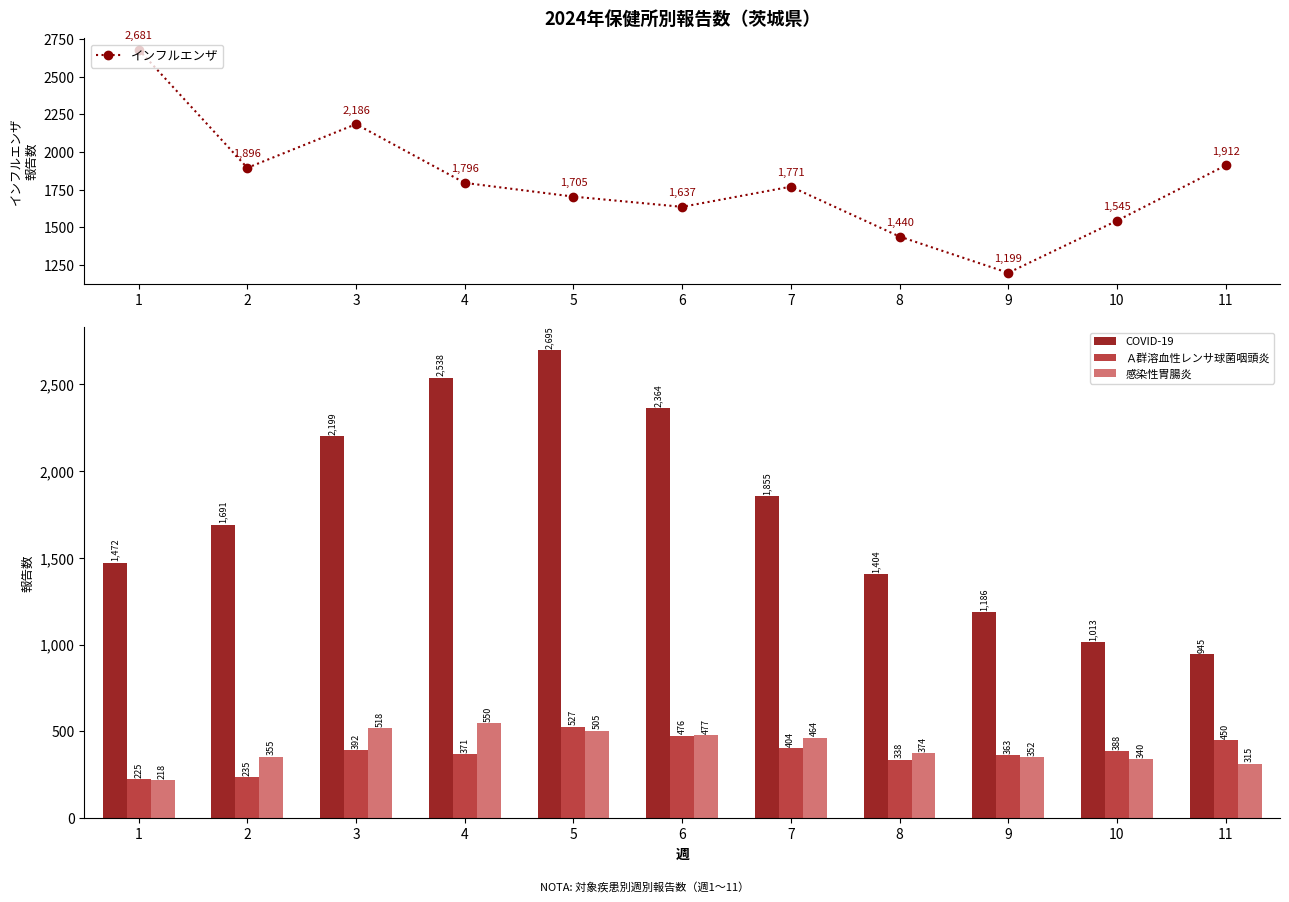

Reading left to right, extract all data points from this chart.

インフルエンザ: 2681	1896	2186	1796	1705	1637	1771	1440	1199	1545	1912
COVID-19: 1472	1691	2199	2538	2695	2364	1855	1404	1186	1013	945
Ａ群溶血性レンサ球菌咽頭炎: 225	235	392	371	527	476	404	338	363	388	450
感染性胃腸炎: 218	355	518	550	505	477	464	374	352	340	315